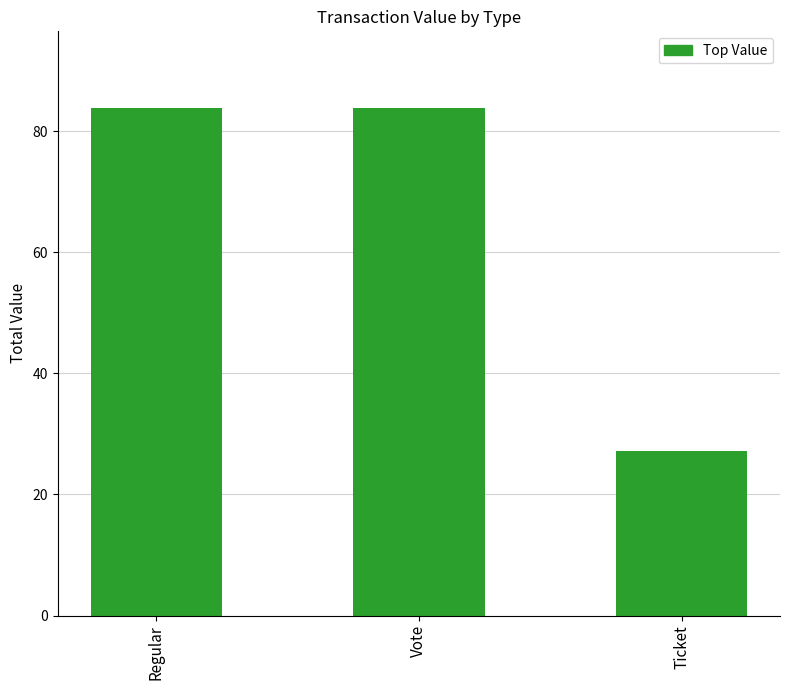

What is the smallest value displayed?

27.2